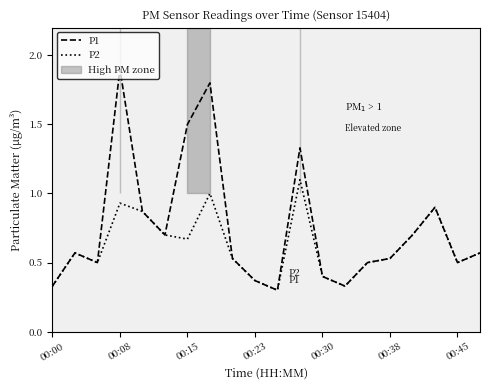

Is it true that P2 equals 0.1 at 00:30?

False